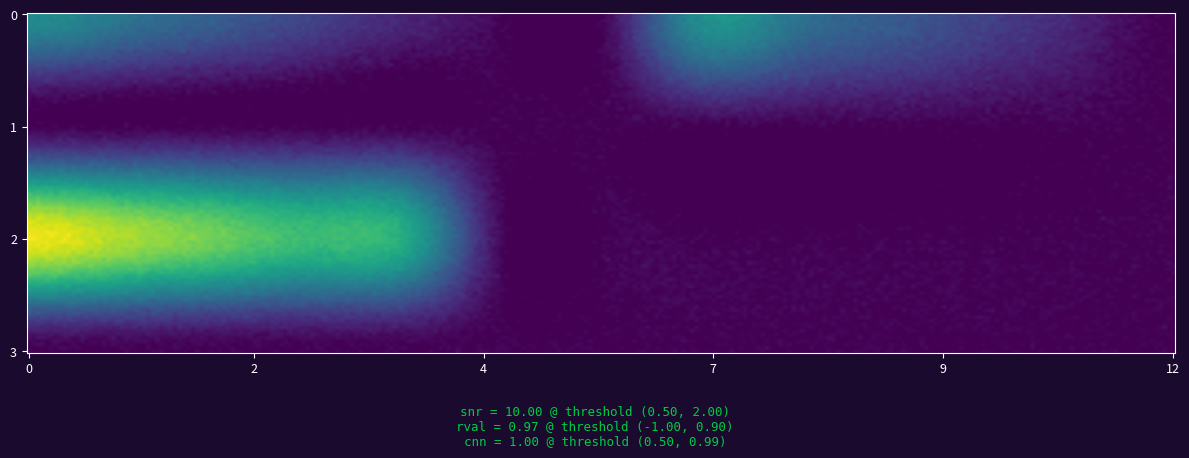

What is the difference between the maximum and minimum values in the row2 series?

10